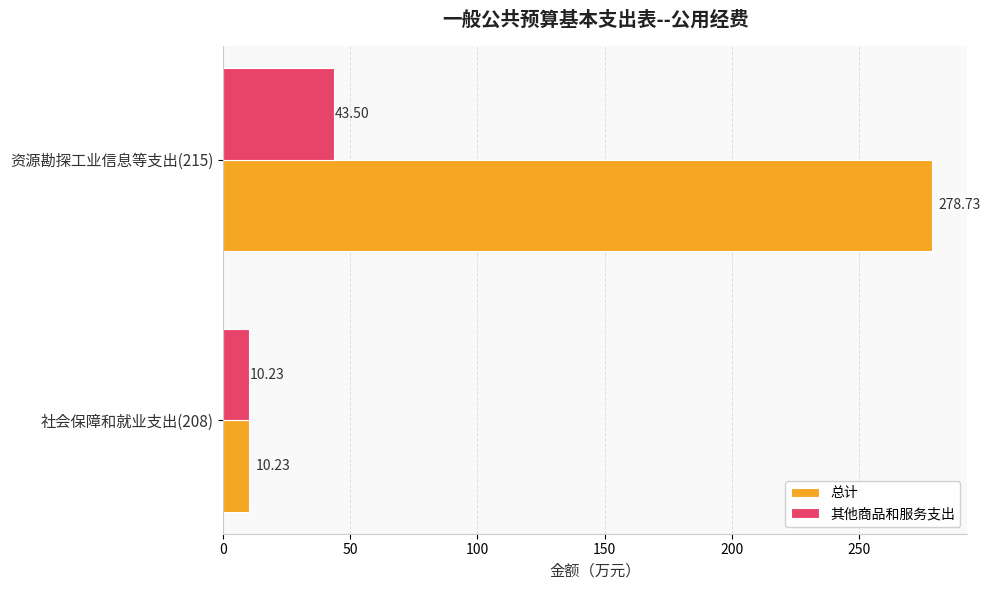

What is the highest value of the 其他商品和服务支出 series?

43.5